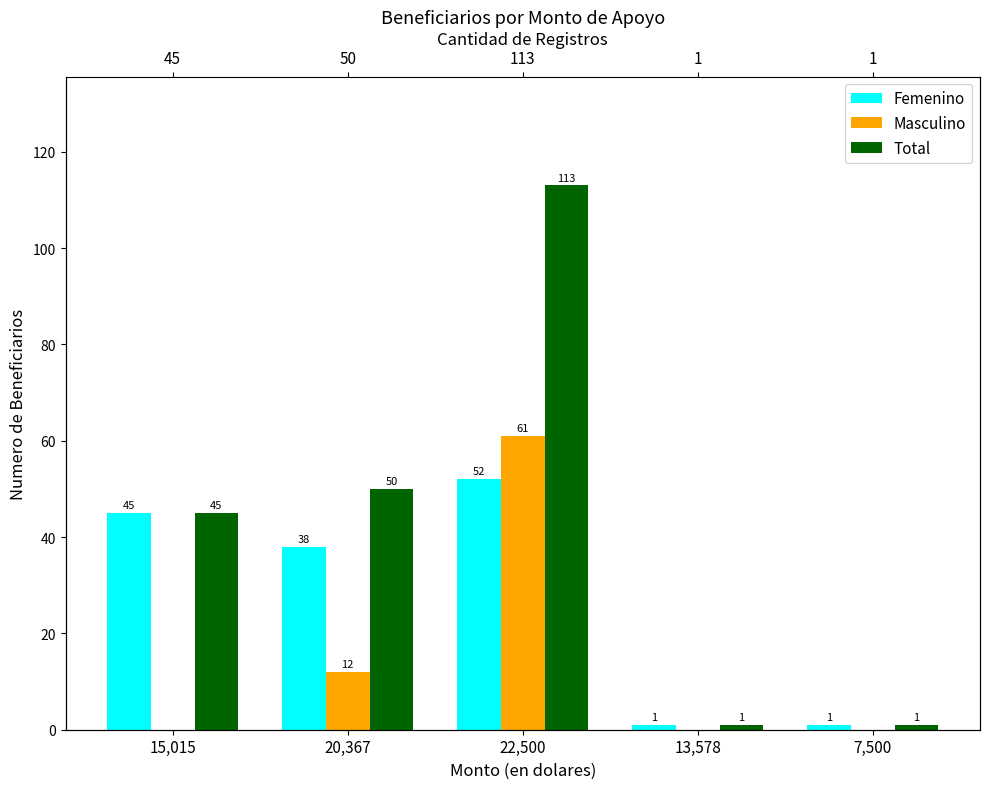

What is the average value of the Total series?

42